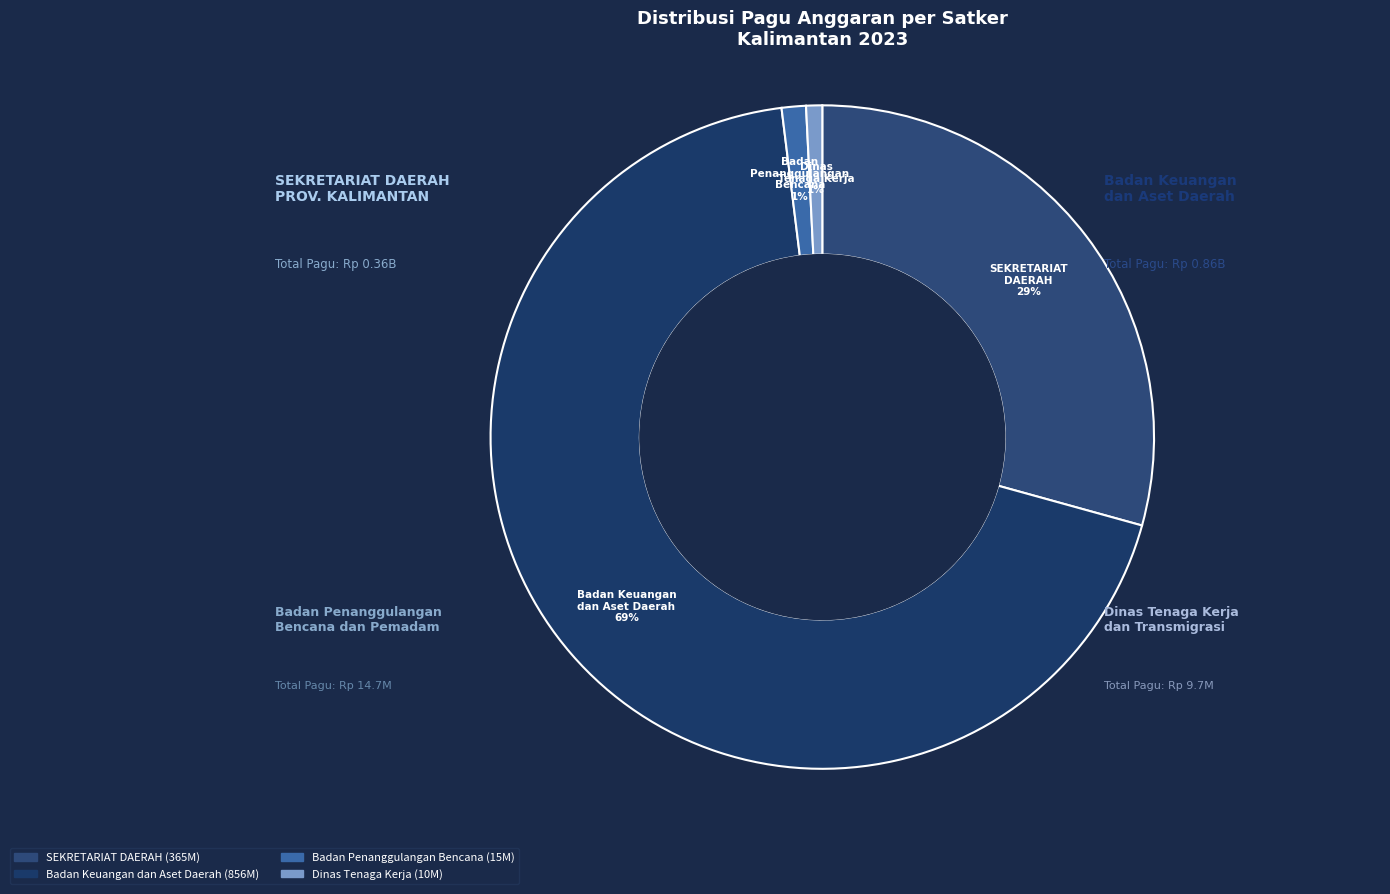

Count the number of slices in the pie.

4